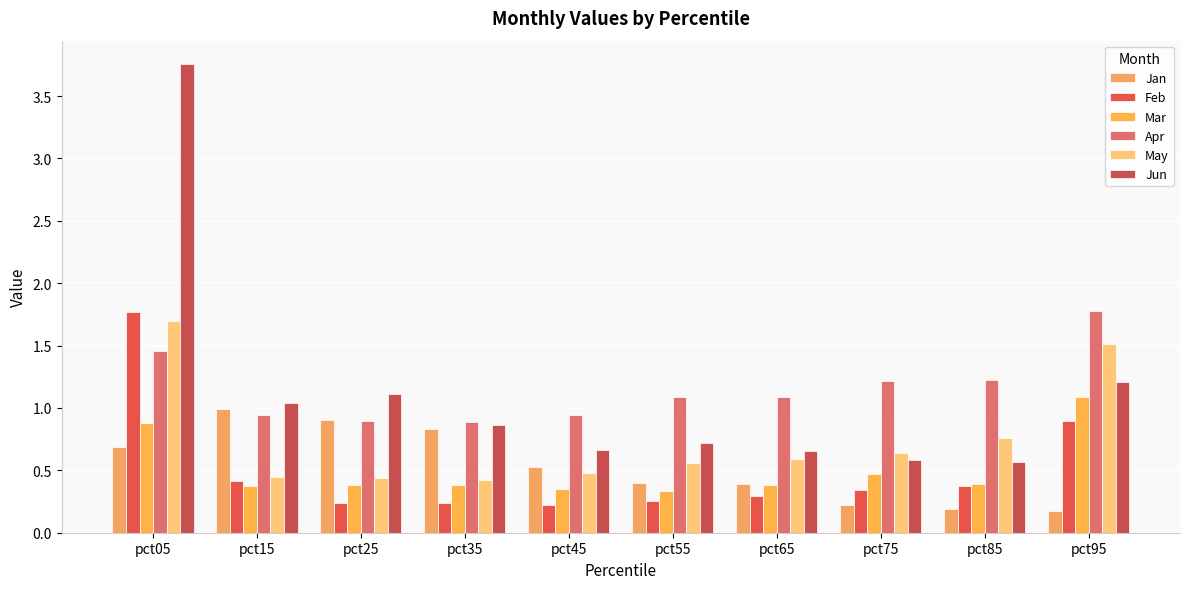

What is the highest value of the Apr series?

1.8